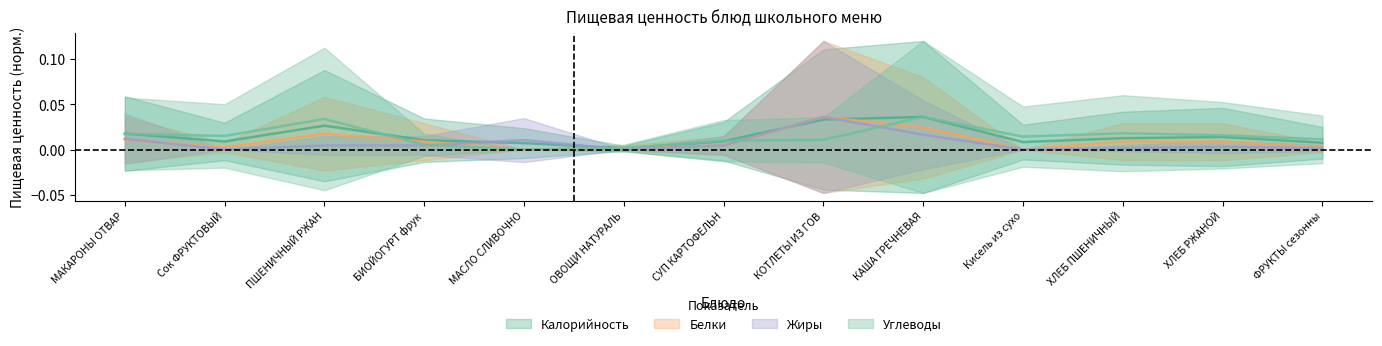

Where is Белки nearest to the value 0?

МАСЛО СЛИВОЧНО